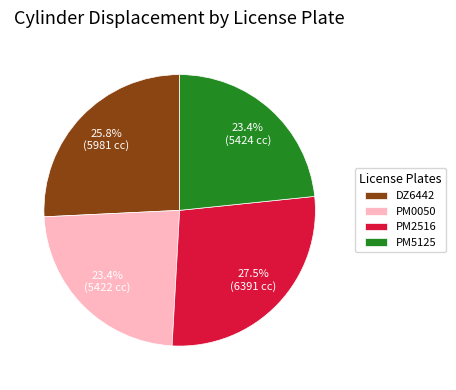

To the nearest percent, what is the difference between the DZ6442 and PM2516 slice percentages?

2%